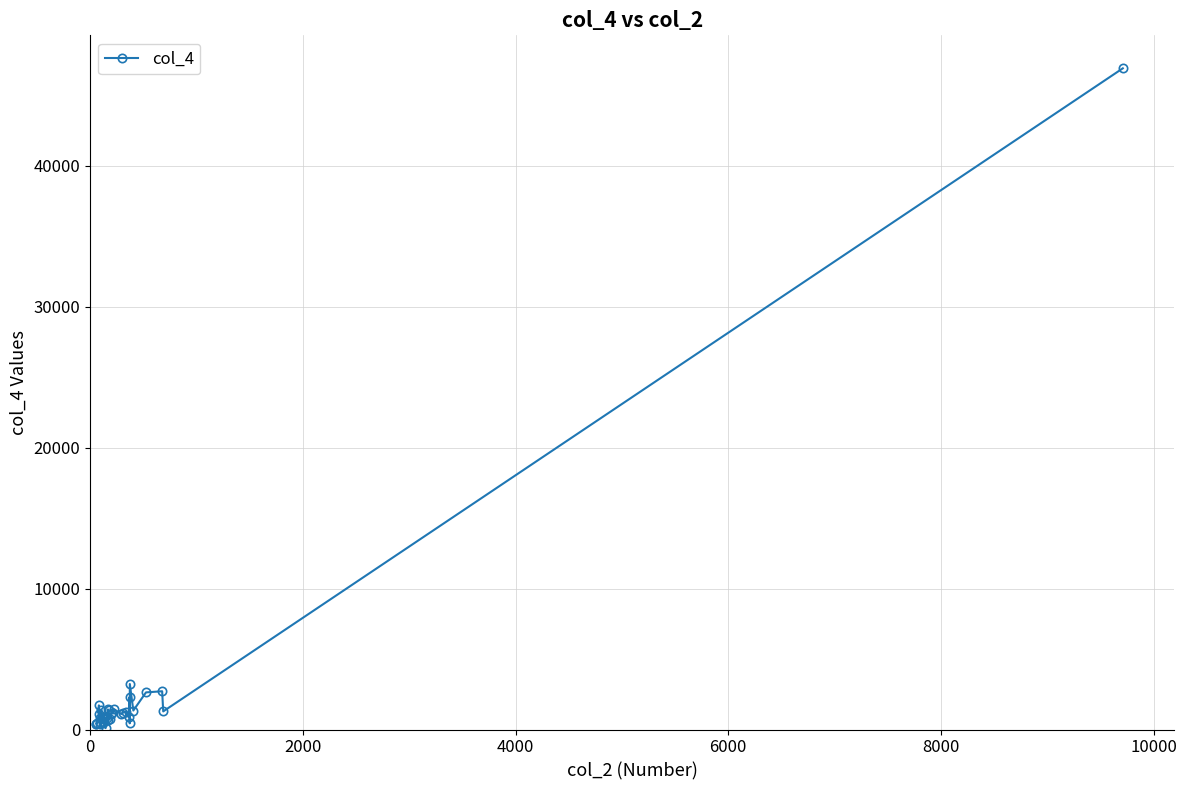

Is it true that the value at 0 is 422?

True